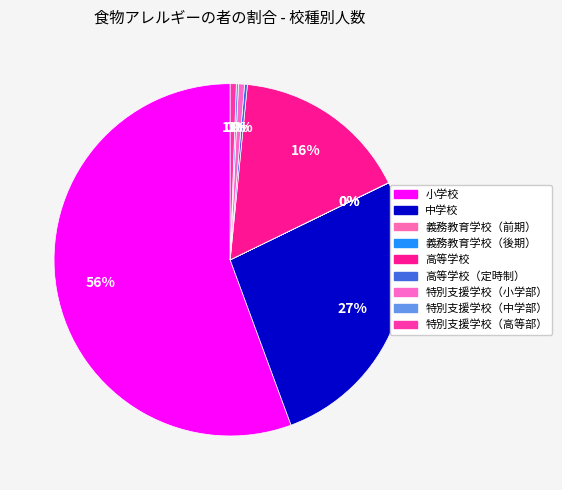

Rank the categories by value from highest to lowest.

小学校, 中学校, 高等学校, 特別支援学校（高等部）, 特別支援学校（小学部）, 高等学校（定時制）, 特別支援学校（中学部）, 義務教育学校（前期）, 義務教育学校（後期）